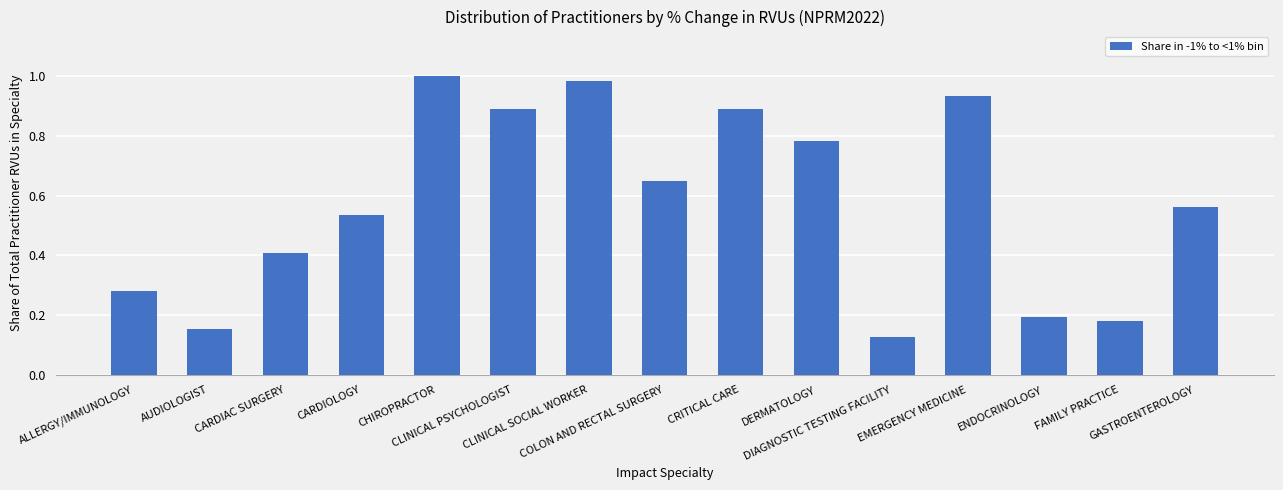

What is the sum of all values?

8.6